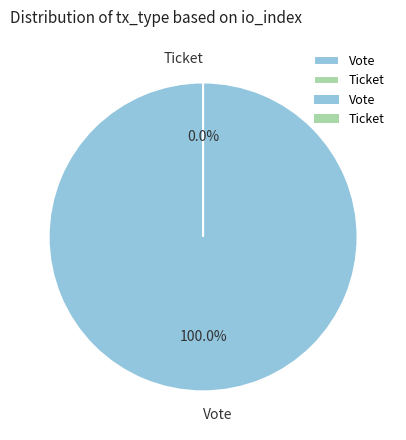

Which slice is the largest?

Vote